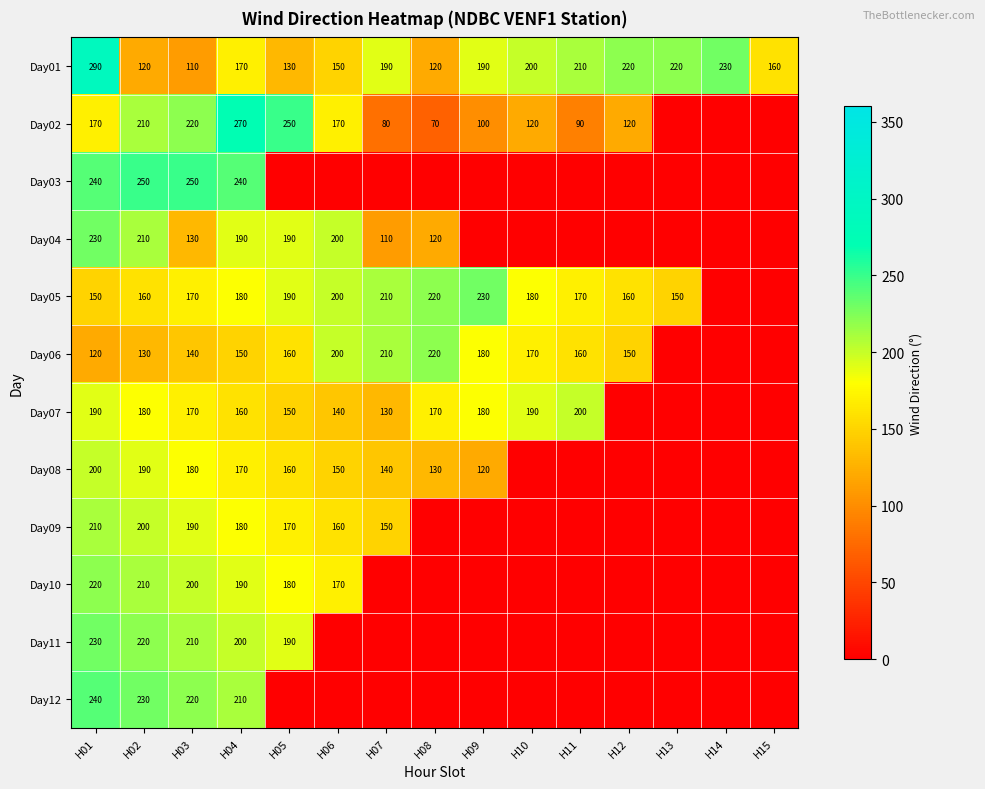

At which category is the sum across all series the highest?

H01